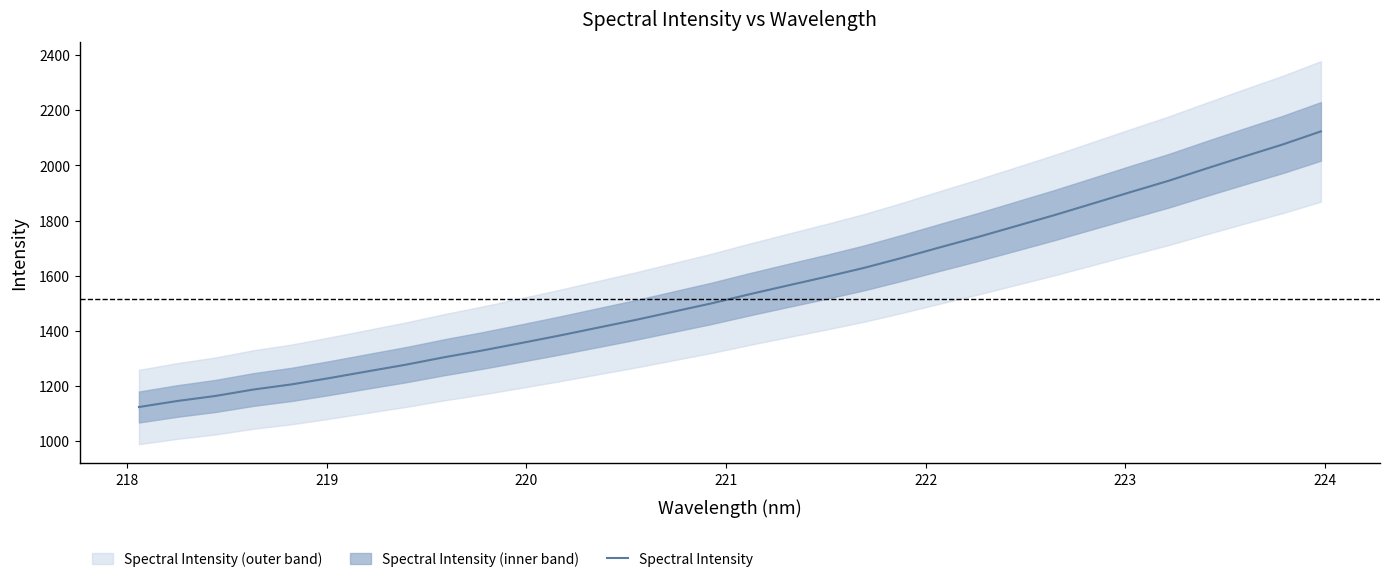

Is this an area chart (filled region under the line)?

No